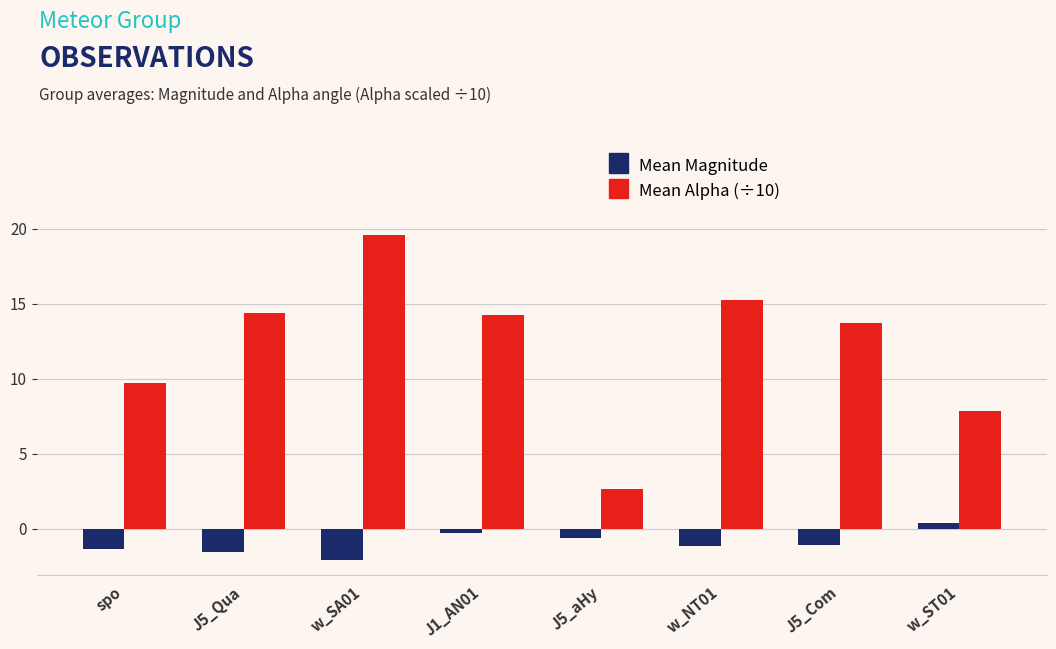

At which label does Mean Magnitude reach its peak?

w_ST01